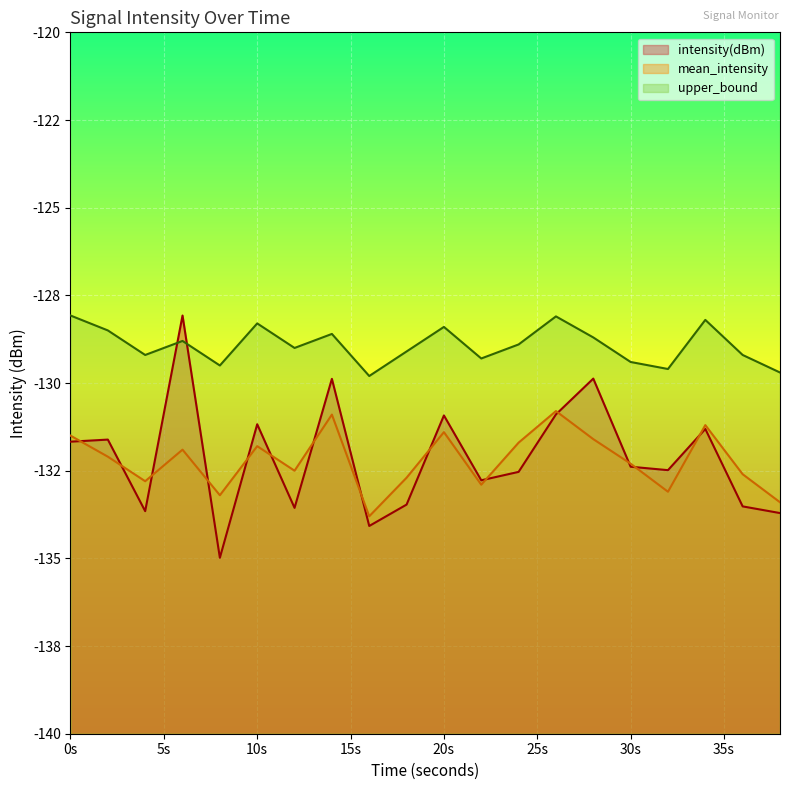

Reading left to right, extract all data points from this chart.

intensity(dBm): -131.7	-131.6	-133.7	-128.1	-135.0	-131.2	-133.6	-129.9	-134.1	-133.5	-130.9	-132.8	-132.5	-130.9	-129.9	-132.4	-132.5	-131.3	-133.5	-133.7
mean_intensity: -131.5	-132.1	-132.8	-131.9	-133.2	-131.8	-132.5	-130.9	-133.8	-132.7	-131.4	-132.9	-131.7	-130.8	-131.6	-132.3	-133.1	-131.2	-132.6	-133.4
upper_bound: -128.1	-128.5	-129.2	-128.8	-129.5	-128.3	-129.0	-128.6	-129.8	-129.1	-128.4	-129.3	-128.9	-128.1	-128.7	-129.4	-129.6	-128.2	-129.2	-129.7